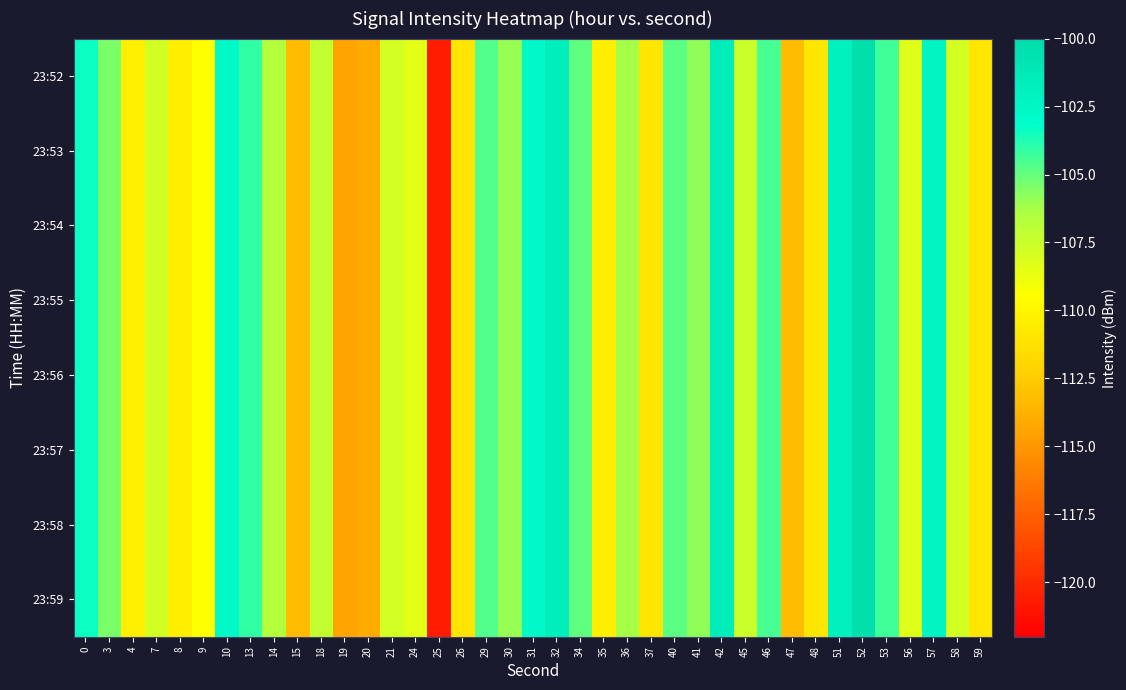

Count the number of data series in this chart.

8